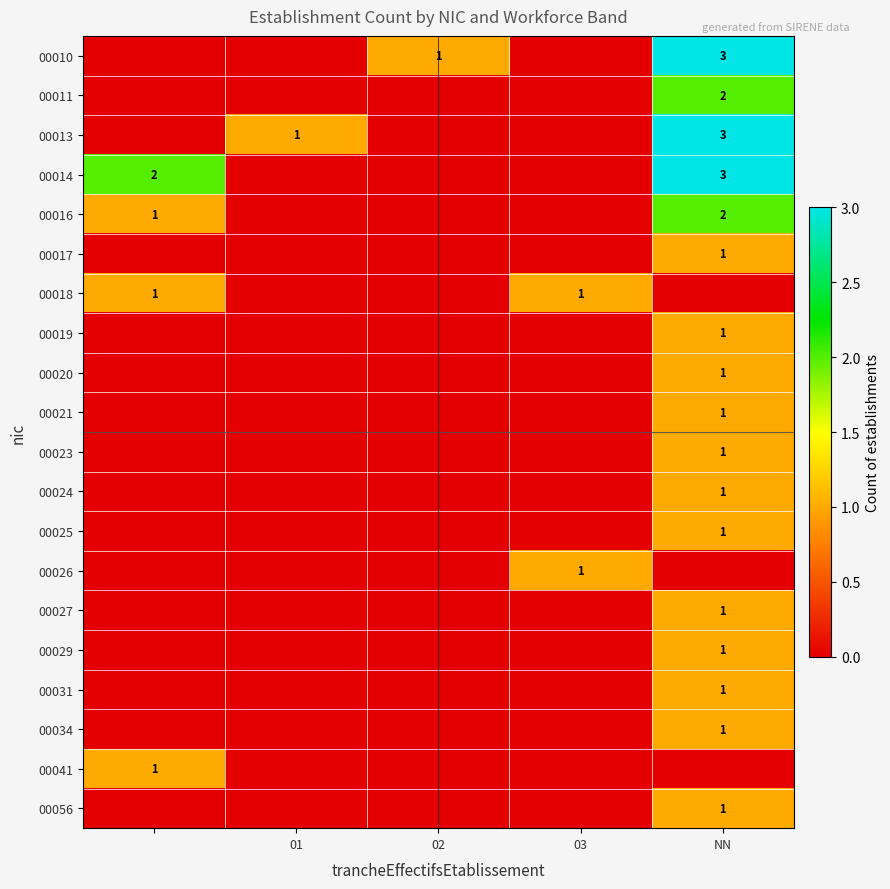

The 00013 series shows 1 at 01. True or false?

True